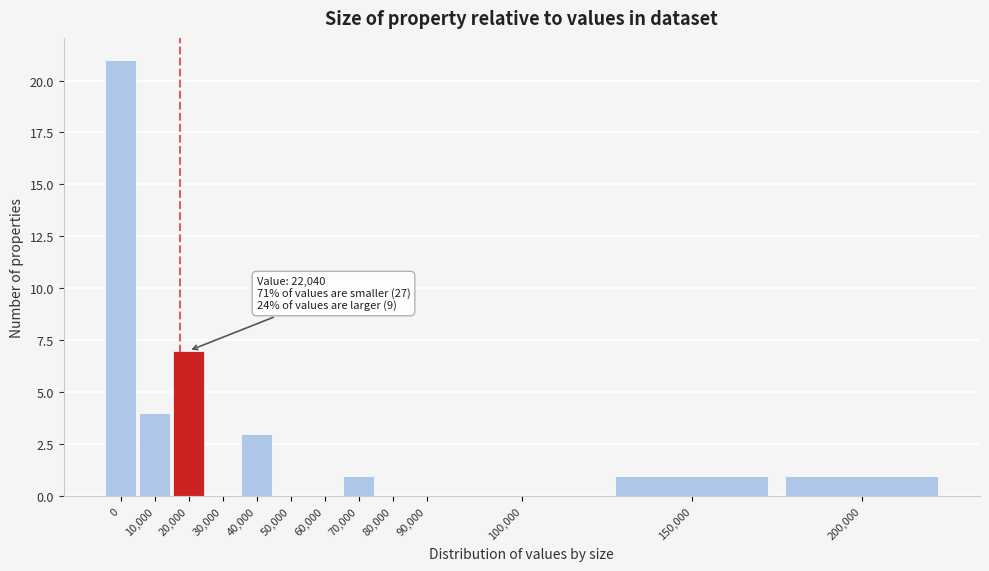

Reading right to left, list all the values displayed in this chart.

200,000=1	150,000=1	100,000=0	90,000=0	80,000=0	70,000=1	60,000=0	50,000=0	40,000=3	30,000=0	20,000=7	10,000=4	0=21